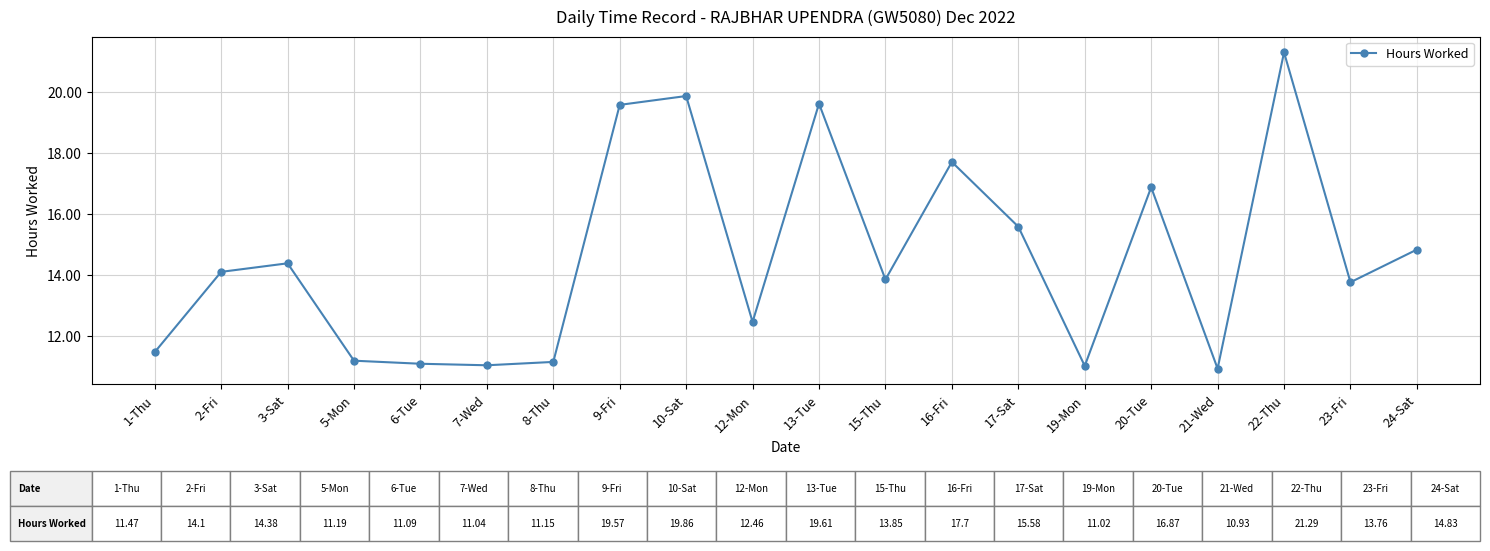

How many distinct data groups are displayed?

1